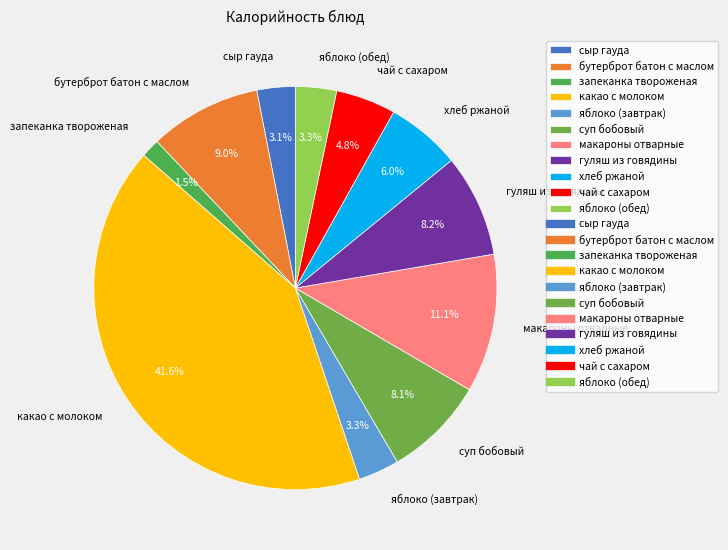

What percentage is the сыр гауда slice, to the nearest percent?

3%